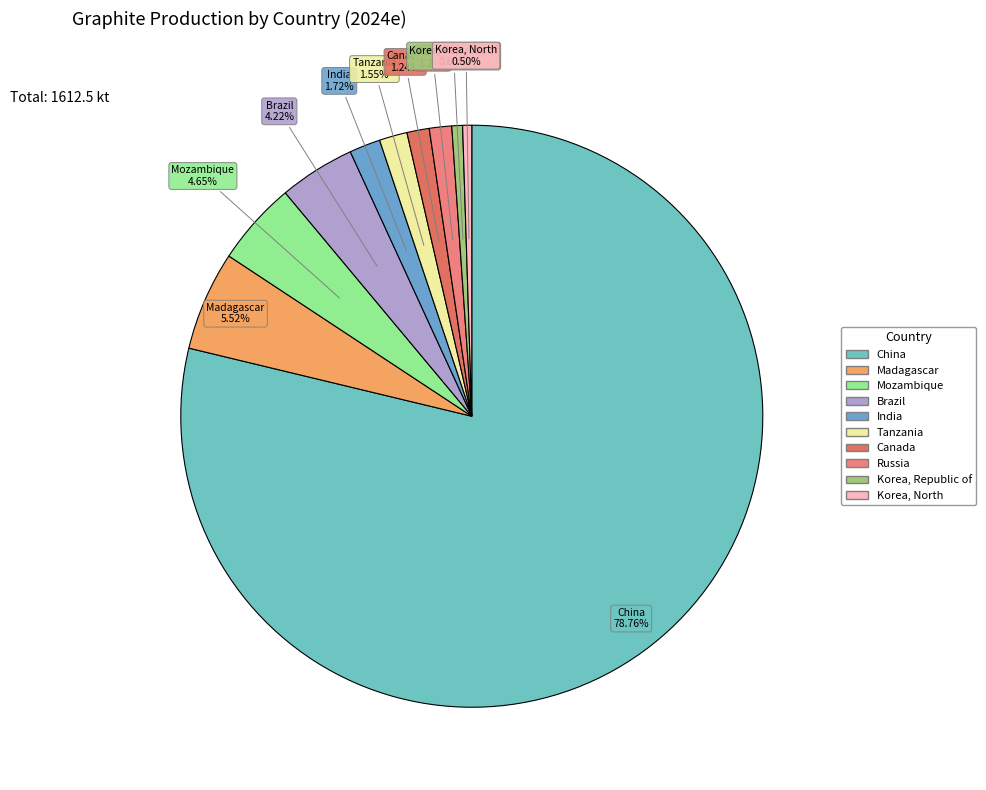

How many slices are in this pie chart?

10